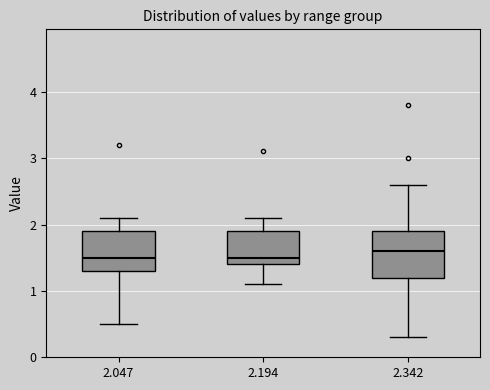

Which box is the tallest, from its lower edge to its upper edge?

2.342